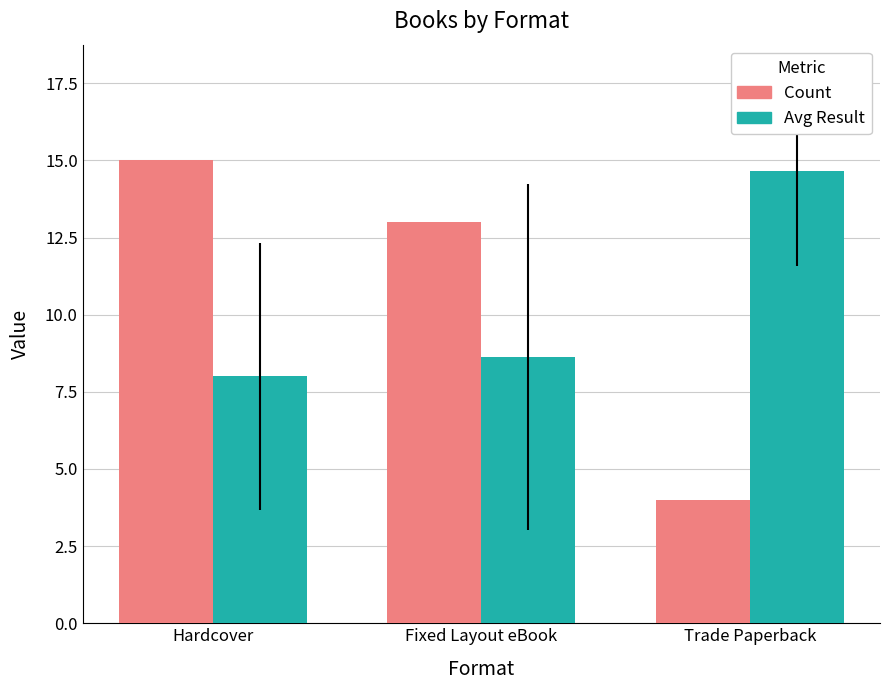

How many Count values are between 4 and 15?

3